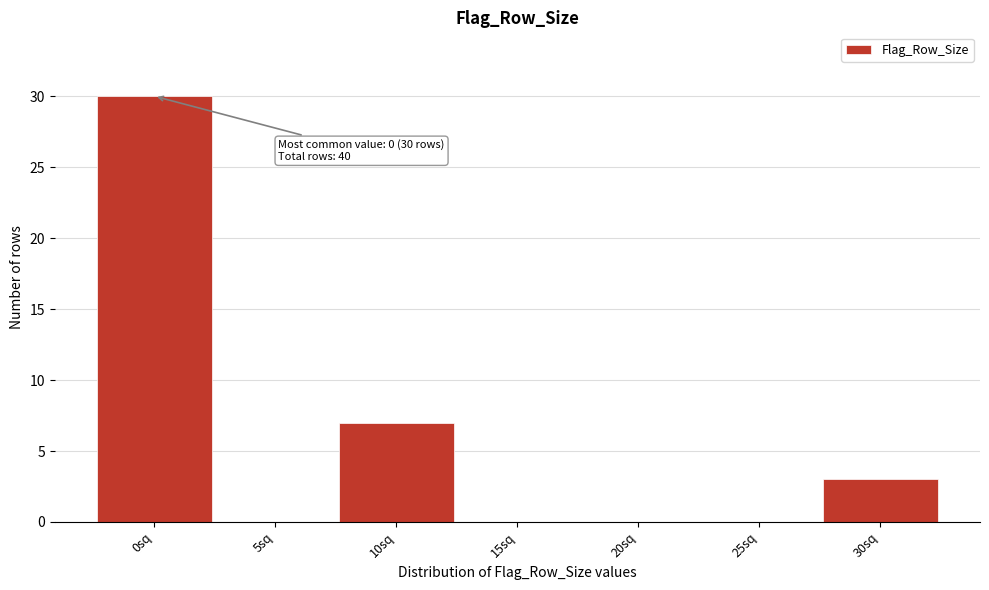

Reading left to right, what are all the values shown in this chart?

0sq=30	5sq=0	10sq=7	15sq=0	20sq=0	25sq=0	30sq=3